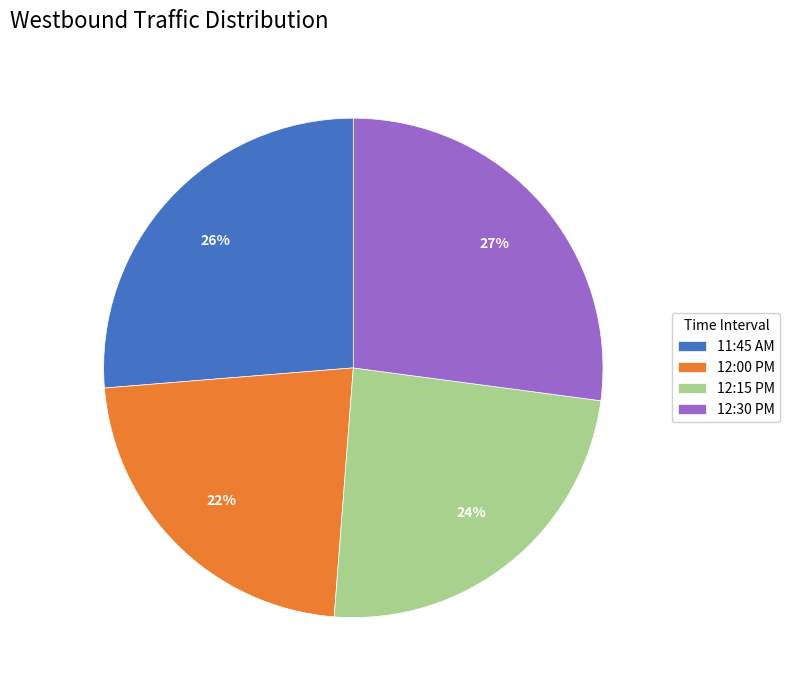

Which slice is the largest?

12:30 PM